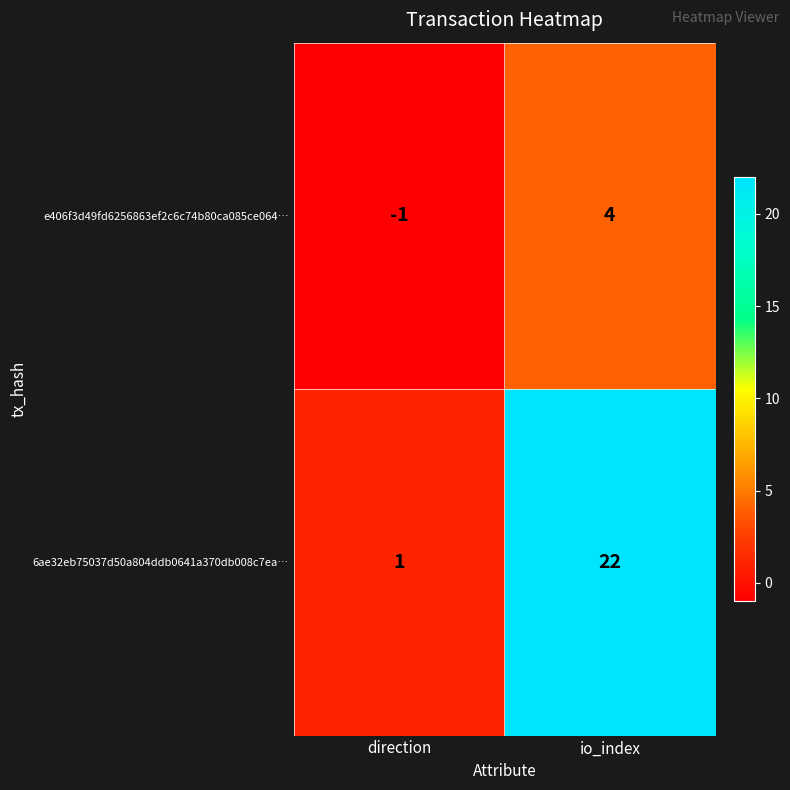

Between direction and io_index, which series saw the biggest shift?

6ae32eb75037d50a804ddb0641a370db008c7ea…